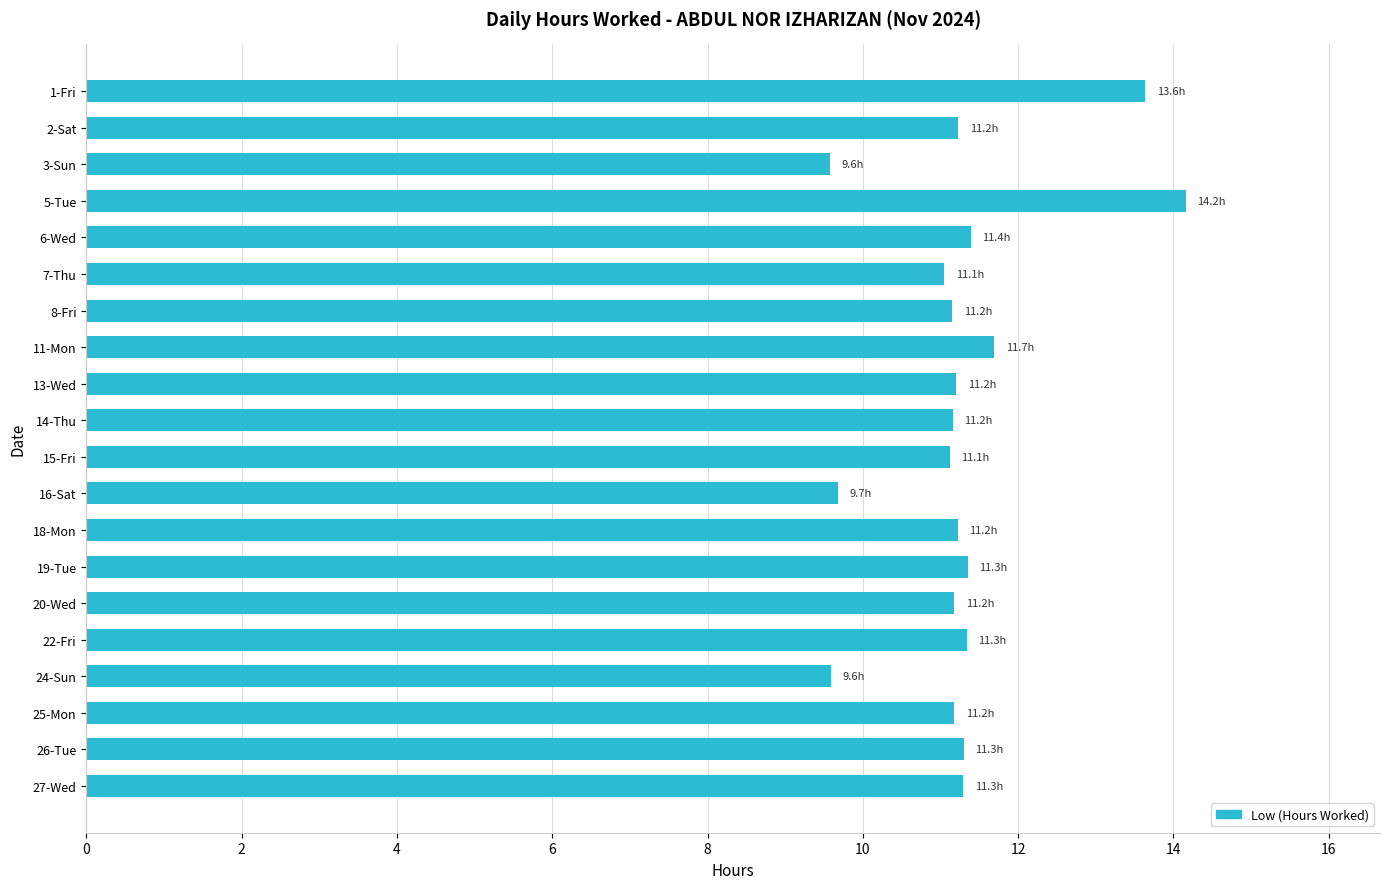

Are the bars horizontal?

Yes